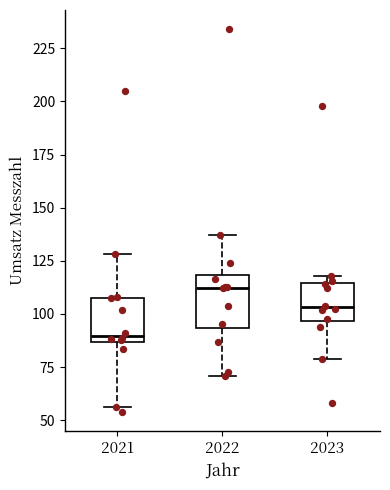

Reading left to right, read every box against the y-axis: the position of its median line, the range the box covers, and the ends of its whiskers. The values are not printed on the chart, so give them approximately, as read against the axis.

2021: median 90, box 85 to 110, whiskers 55 to 130
2022: median 110, box 95 to 120, whiskers 70 to 135
2023: median 105, box 95 to 115, whiskers 80 to 120